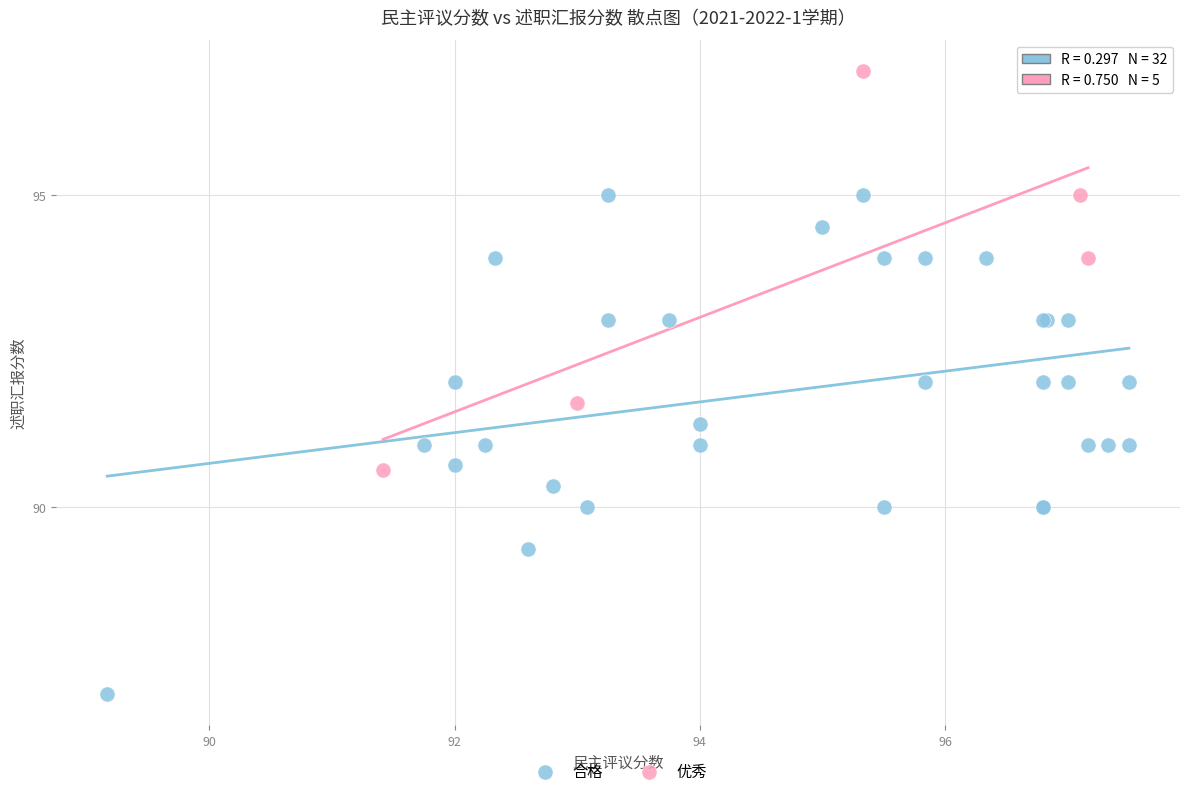

Which series contains the lowest Y value?

合格